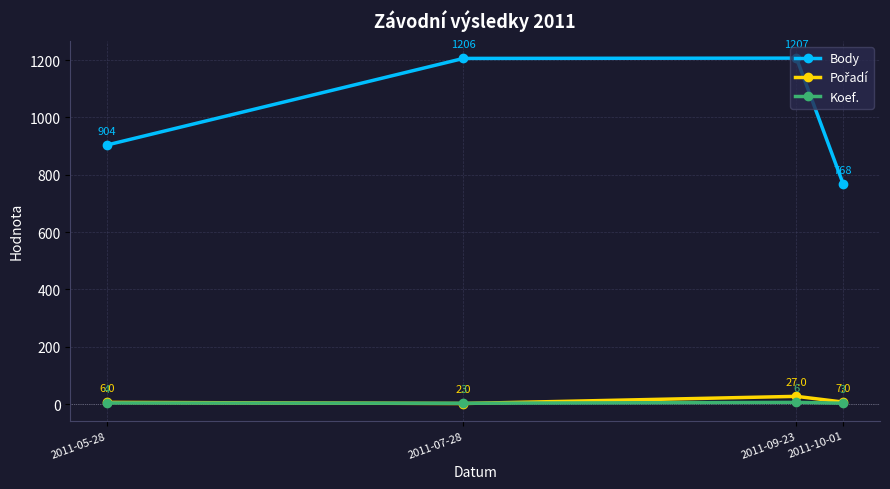

True or false: Koef. and Body cross at least once.

False